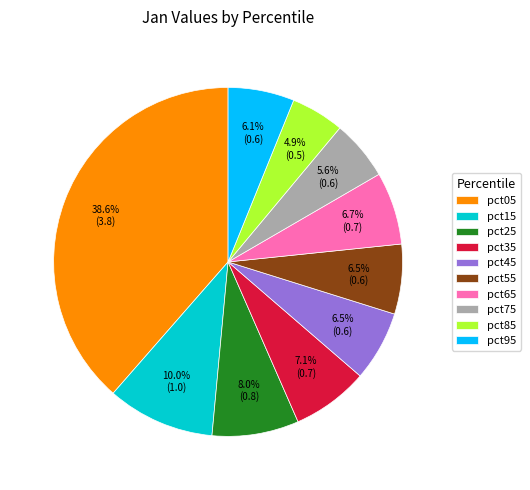

Does pct45 represent more than half of the total?

No